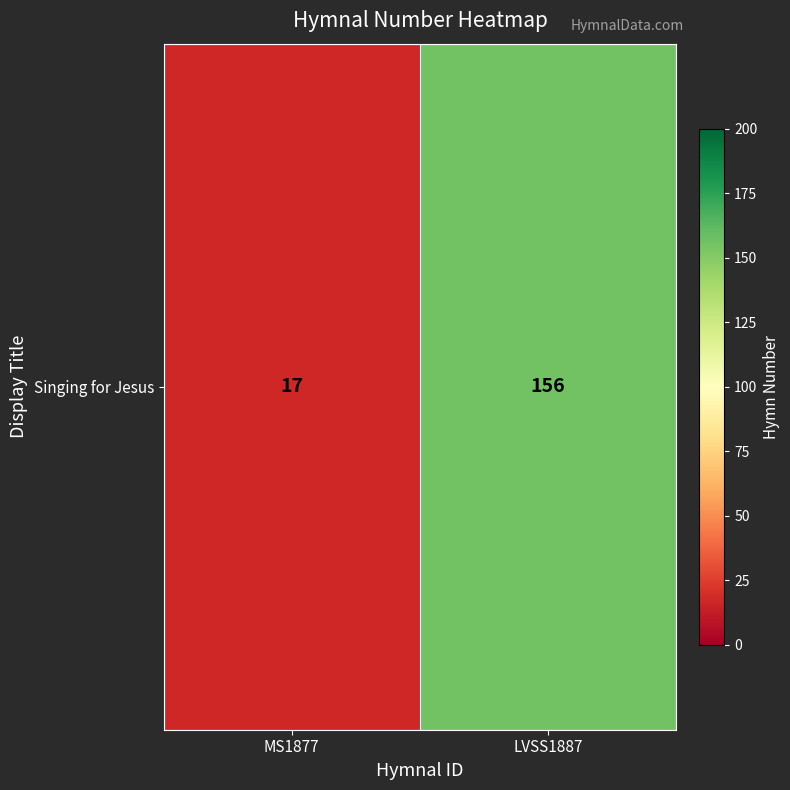

Rank the categories by value from lowest to highest.

MS1877, LVSS1887